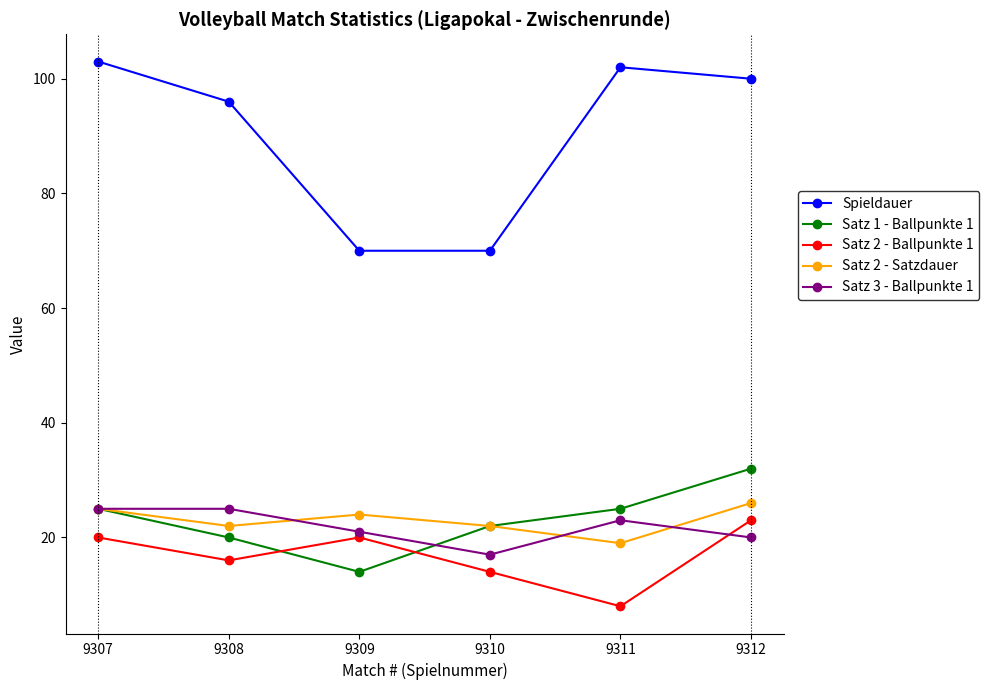

What is the highest value of the Satz 2 - Ballpunkte 1 series?

23